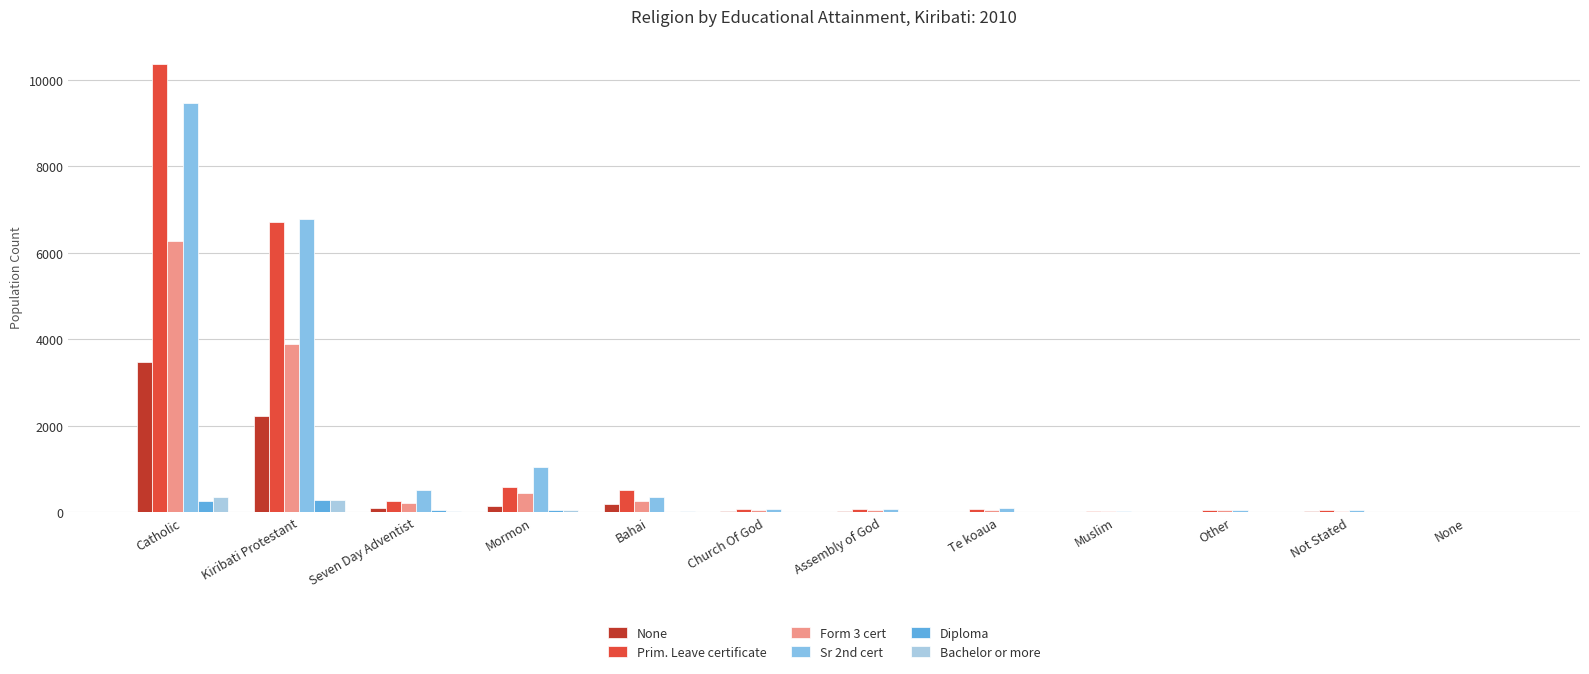

What is the sum of all None values?

6227